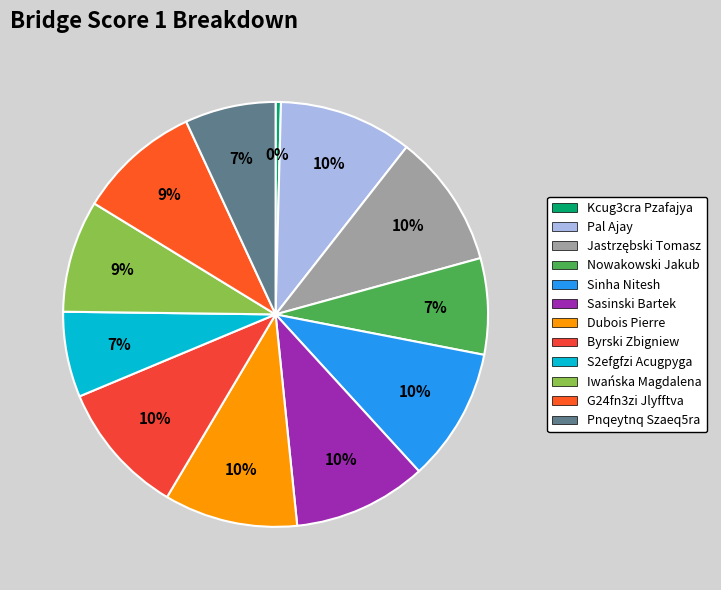

What percentage is the Sasinski Bartek slice, to the nearest percent?

10%